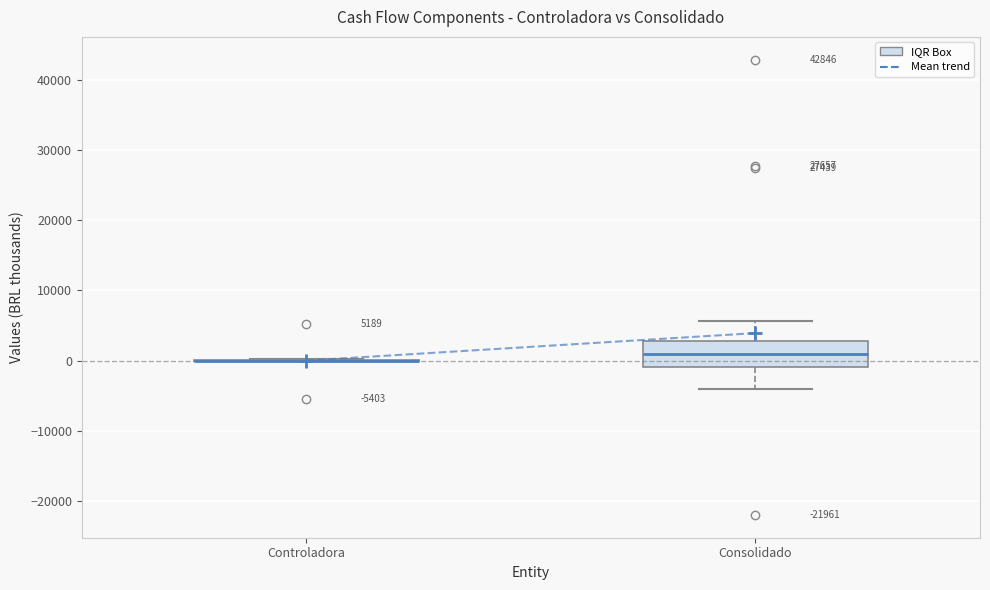

Comparing the boxes themselves (not the whiskers), which one is the tallest?

Consolidado